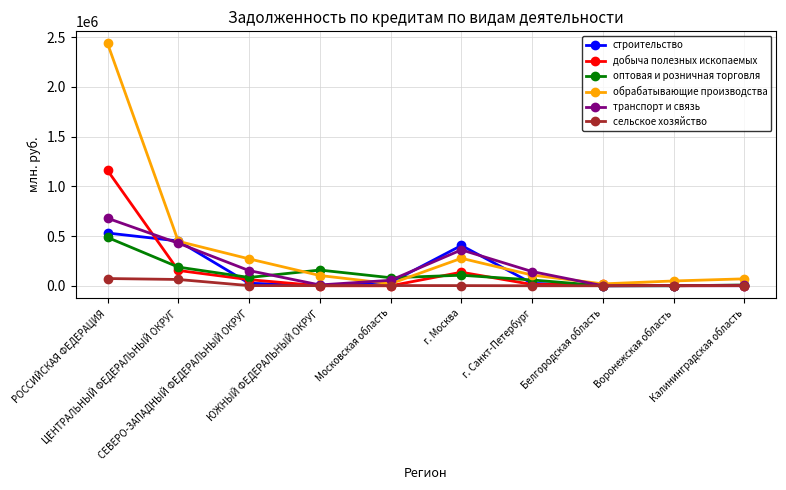

Does the chart display data point markers on the line(s)?

Yes